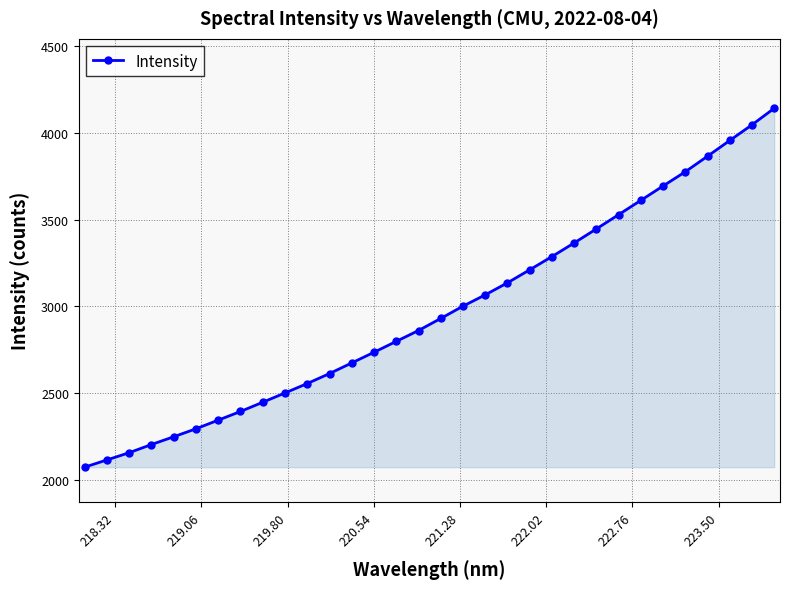

What is the maximum value shown in the chart?

4140.3